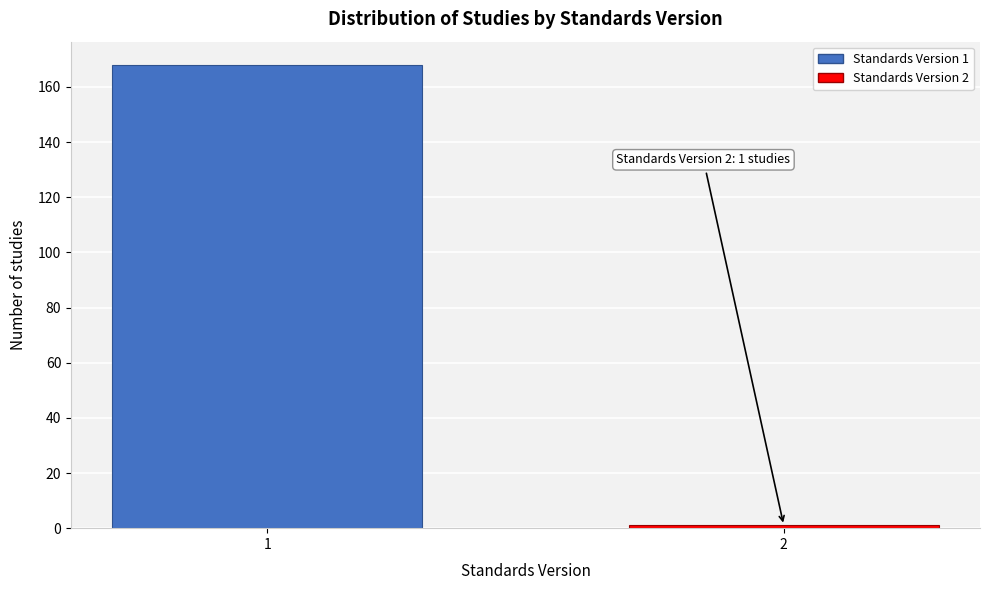

Reading left to right, extract all data points from this chart.

168	1